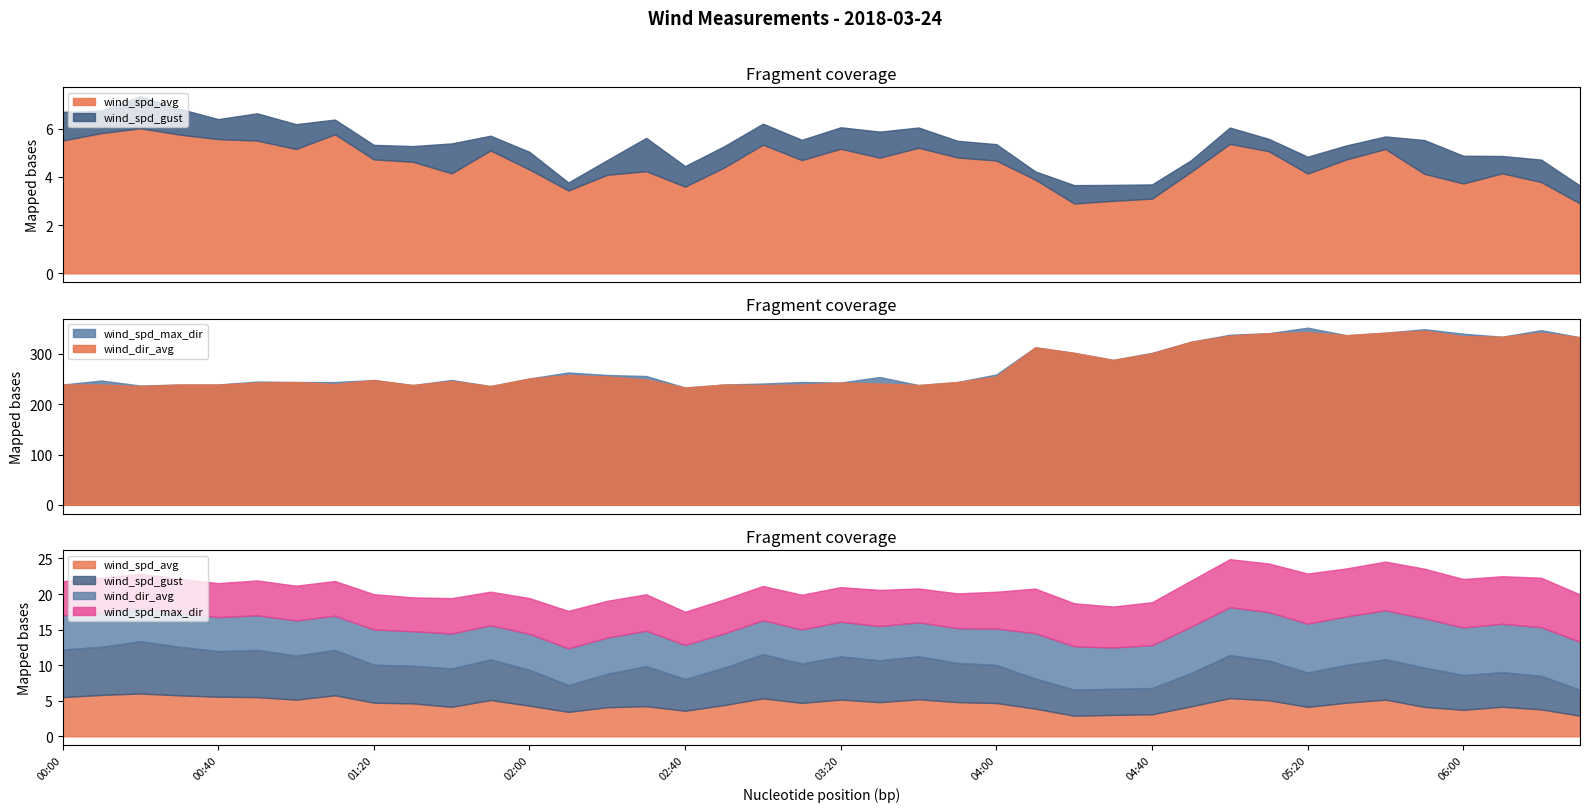

Which category has the lowest value in the wind_dir_avg series?

00:20